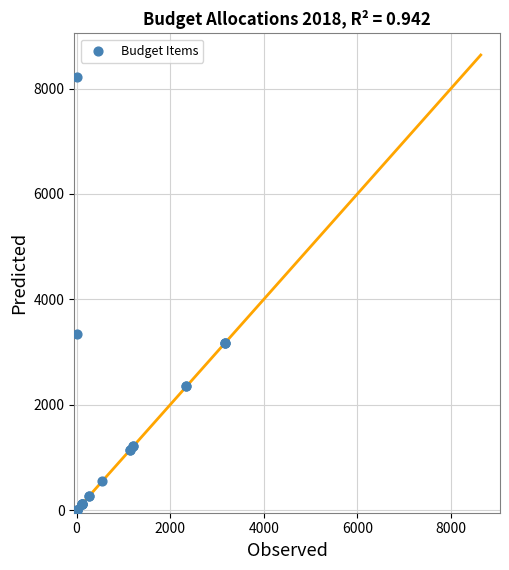

What Y value in the scatter plot is closest to 4113?

3335.8